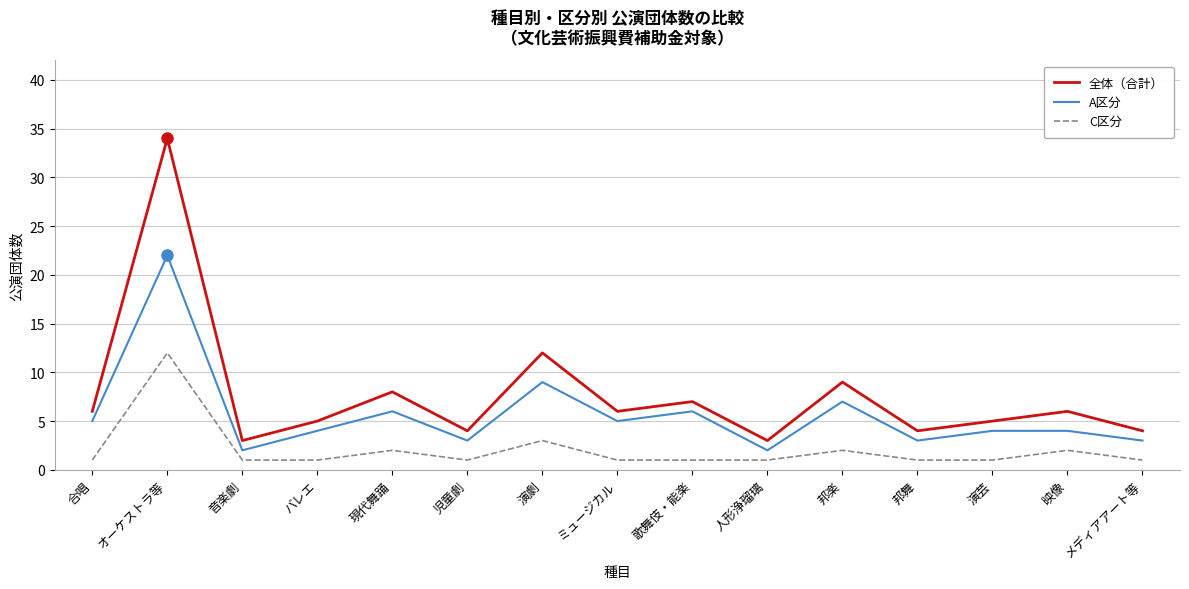

What is the sum of all C区分 values?

31